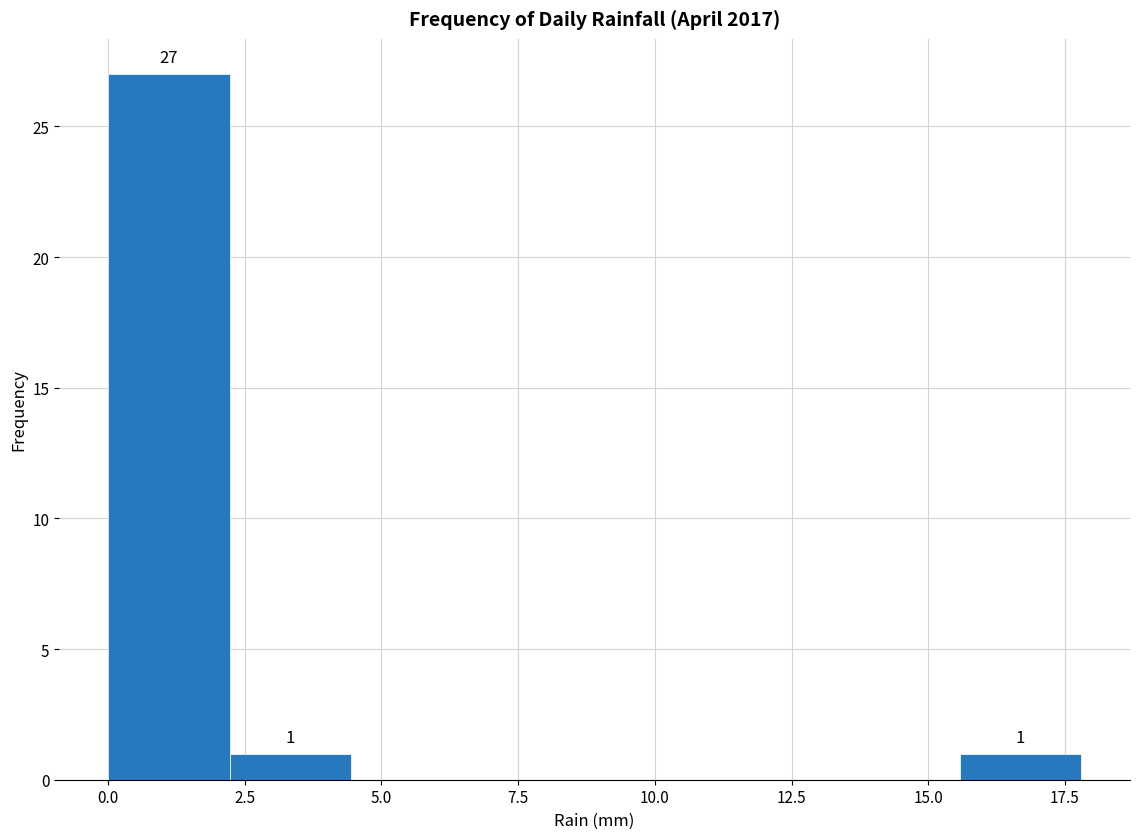

Over which range of the x-axis is the bar tallest?

0.0 to 2.0